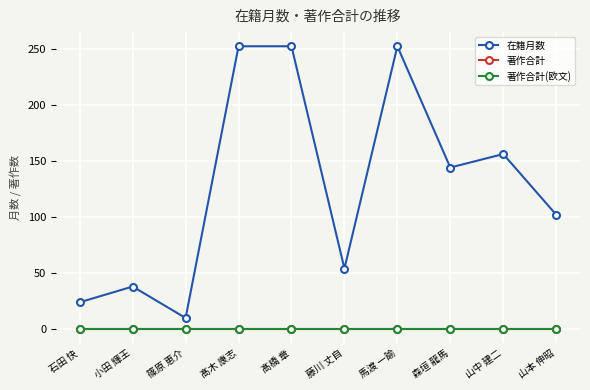

What is the greatest value displayed?

252